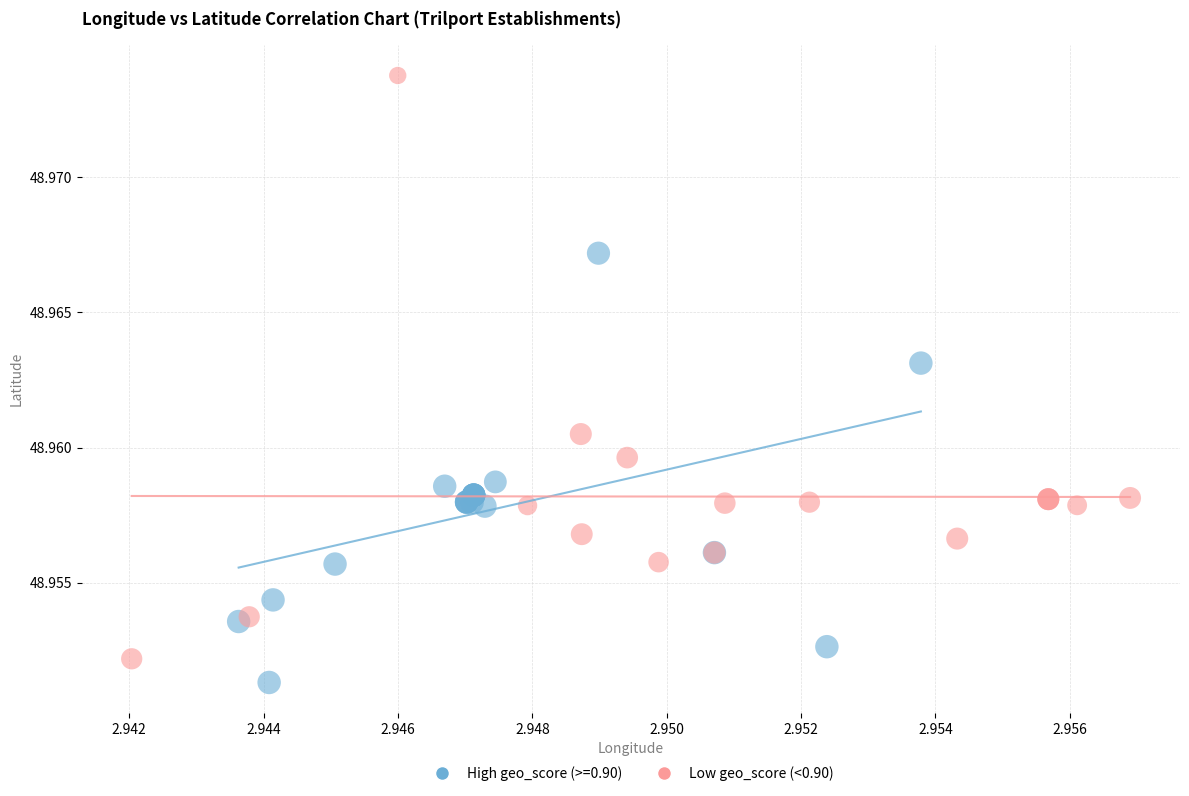

Which series has the largest Y range (max minus min)?

Low geo_score (<0.90)